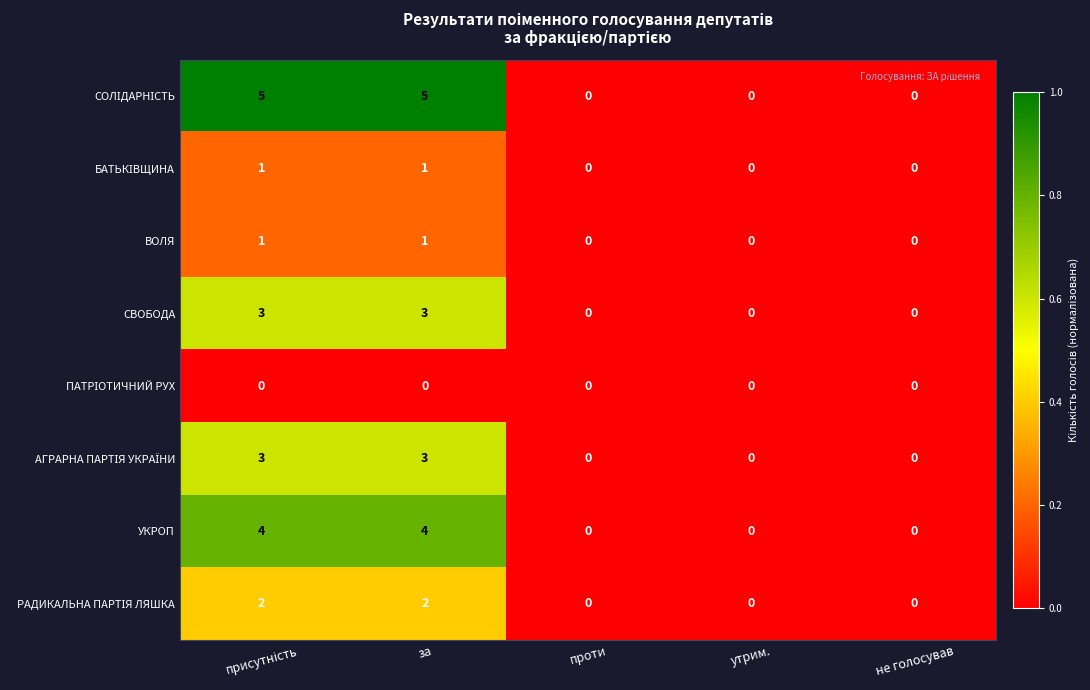

What is the greatest value displayed?

5